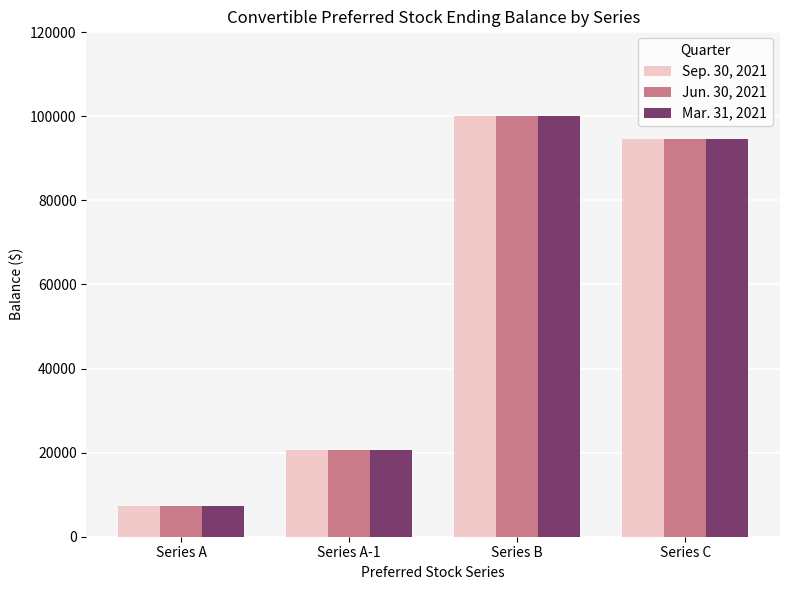

How many bars are there in total?

12